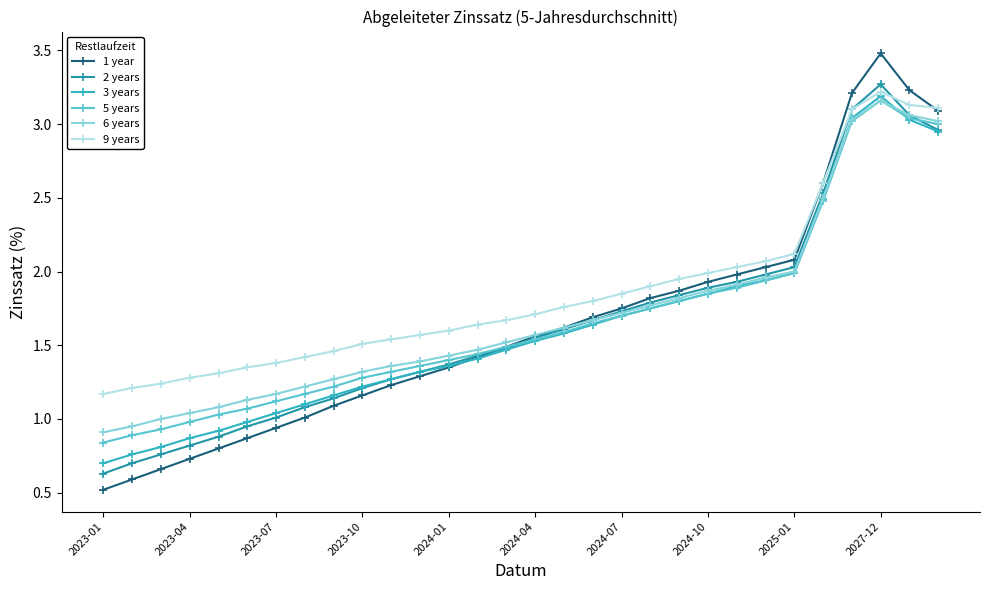

Which series has the largest range (max minus min)?

1 year